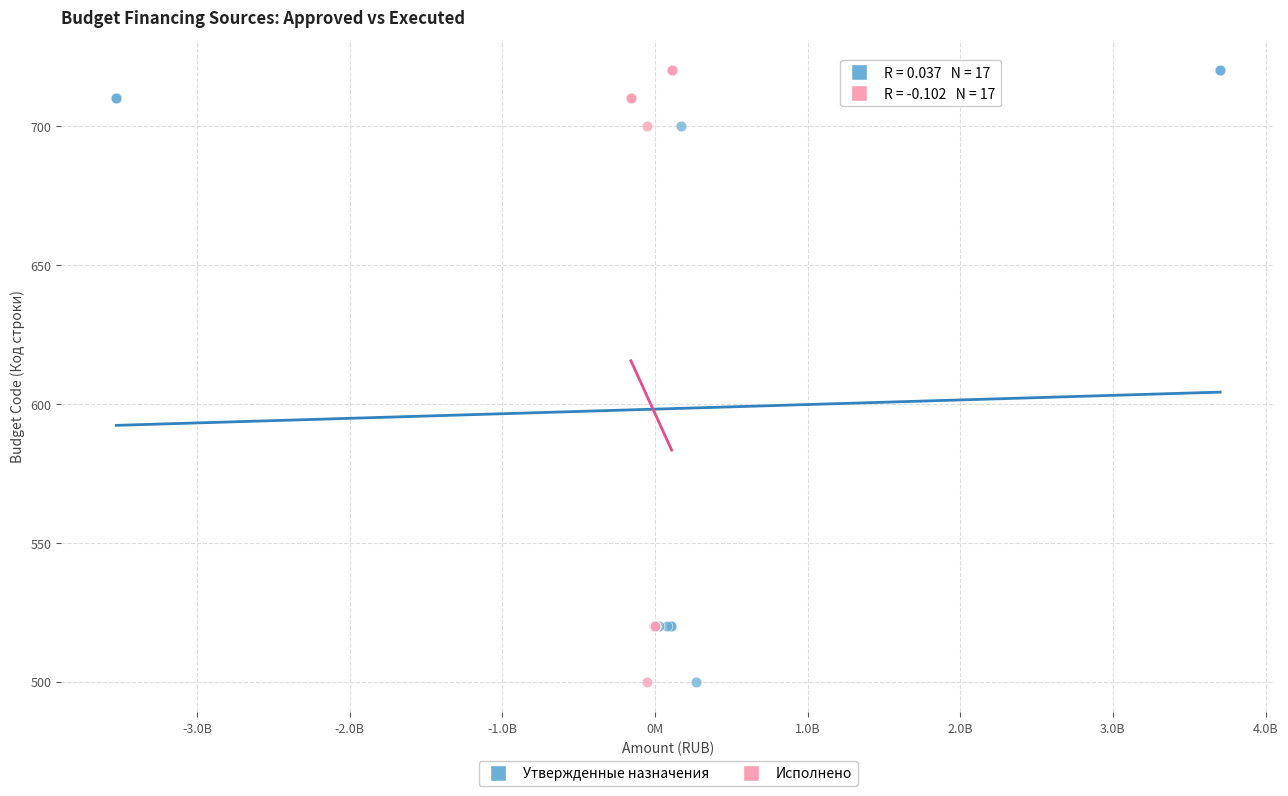

What are all the series names shown in the legend?

Утвержденные назначения, Исполнено